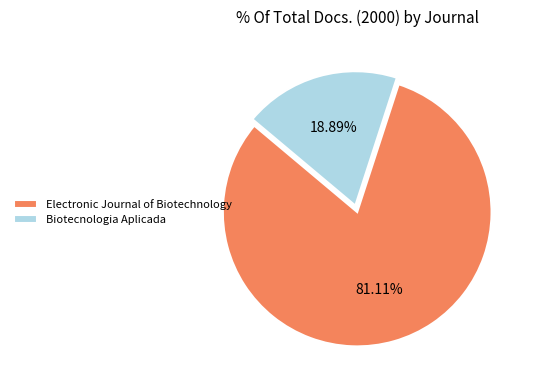

Is the sum of Biotecnologia Aplicada and Electronic Journal of Biotechnology greater than half?

Yes